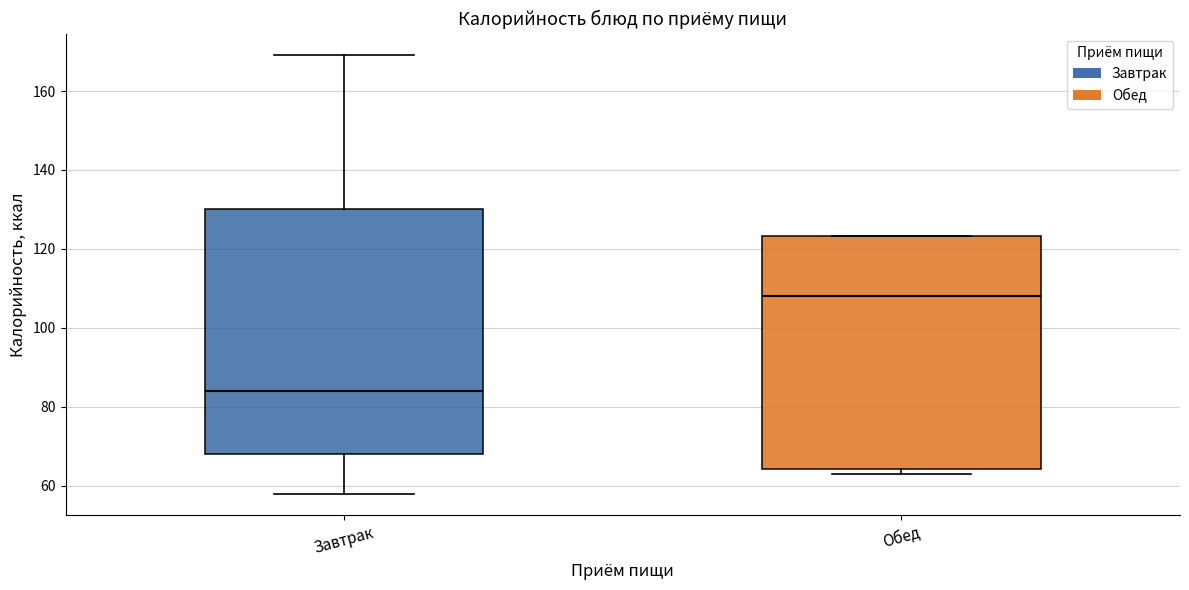

Where is the lower edge of the box for Обед on the y-axis? The values are not printed on the chart, so give them approximately, as read against the axis.

64